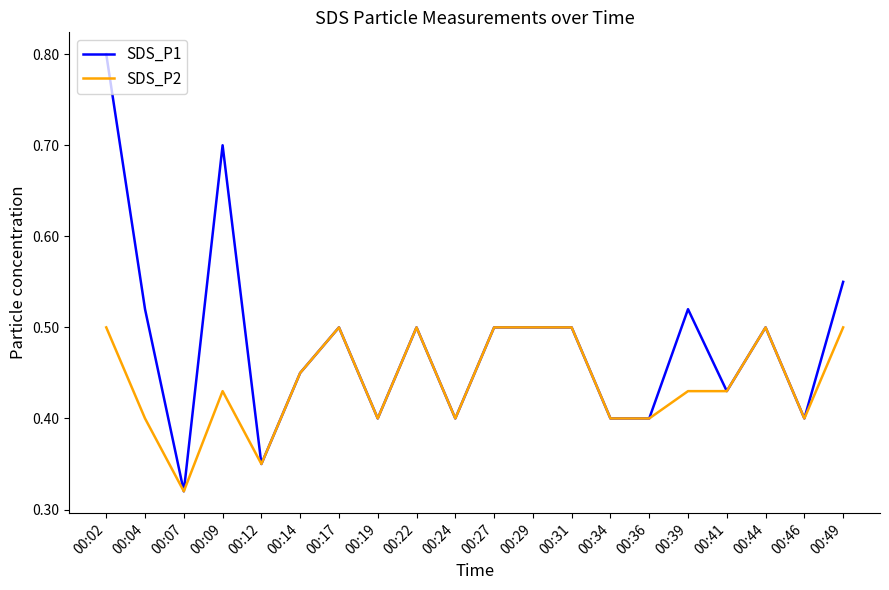

Where is SDS_P2 nearest to the value 0?

00:07